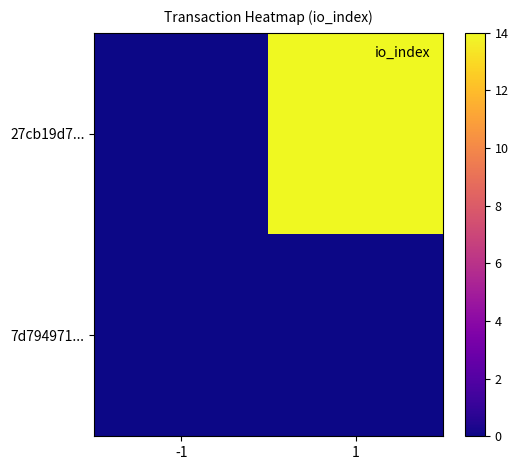

What is the total value across all series at 1?

14